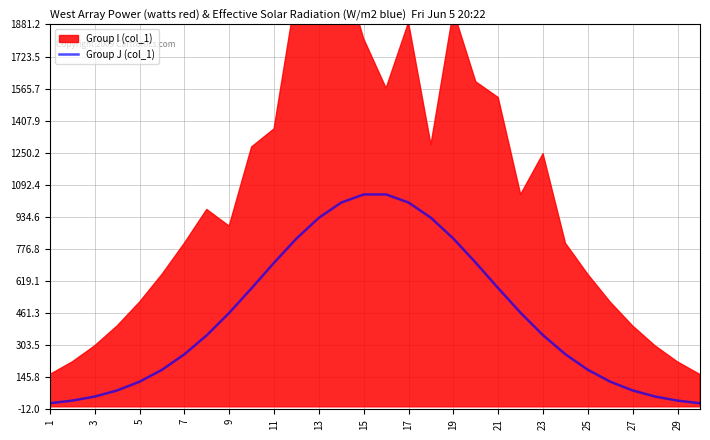

True or false: there are more than 0 points higher than both neighbors.

False